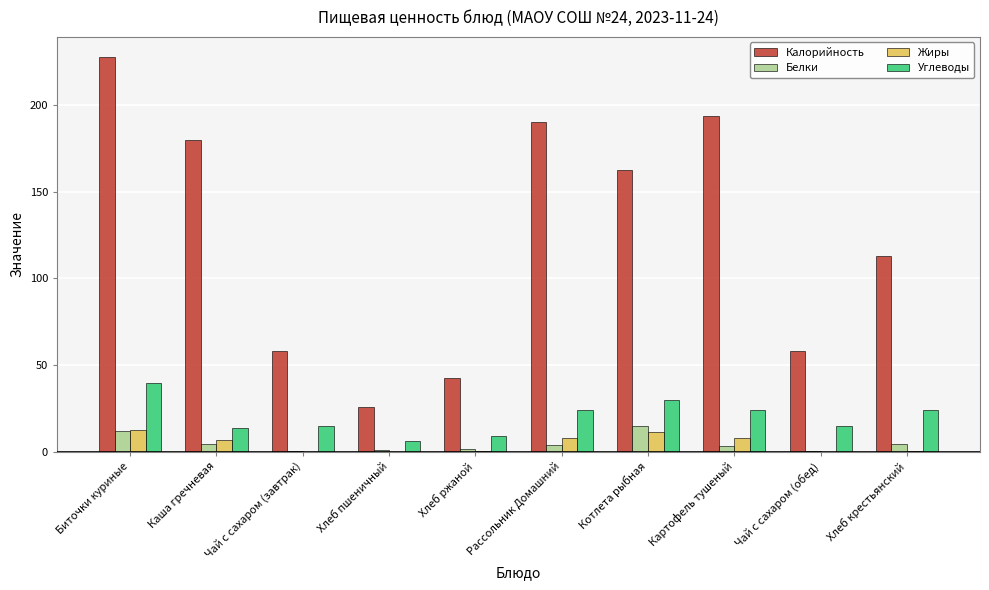

Is the value of Калорийность at Чай с сахаром (завтрак) greater than the value of Жиры at Котлета рыбная?

Yes